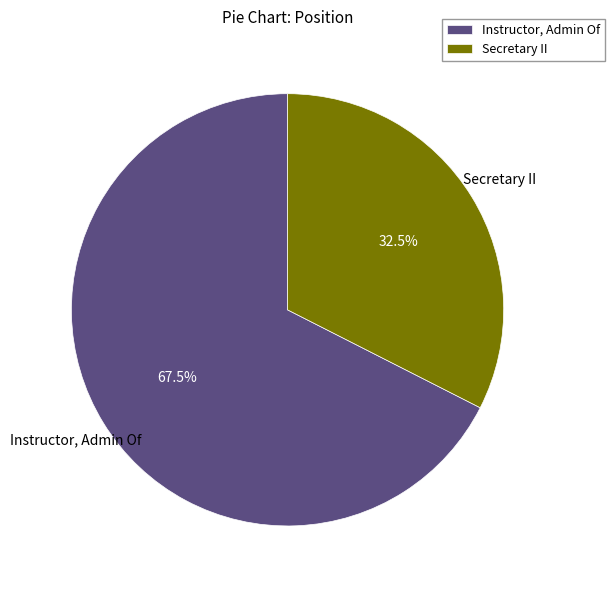

What percentage do Secretary II and Instructor, Admin Of together represent?

100.0%